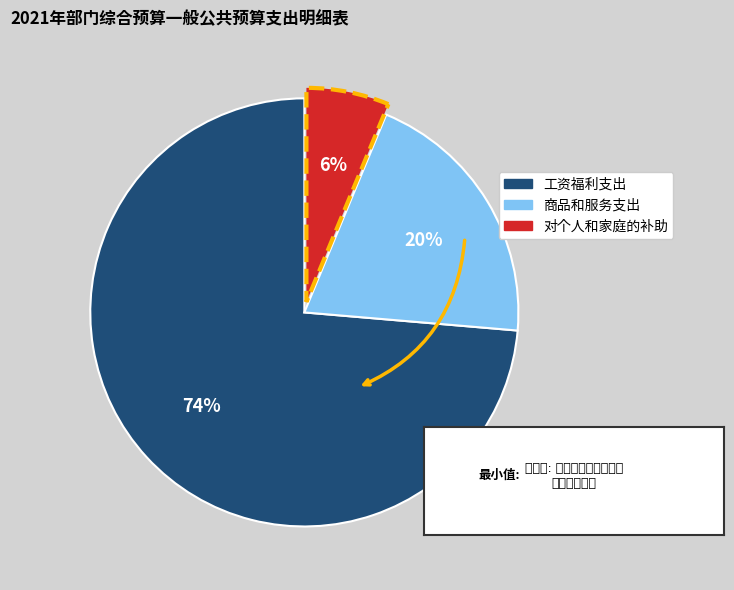

What is the ratio of the value at 对个人和家庭的补助 to the value at 商品和服务支出?

0.3